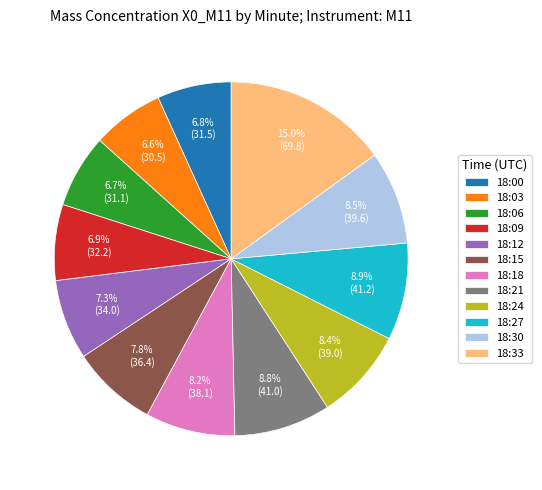

Is there a majority slice in this chart?

No